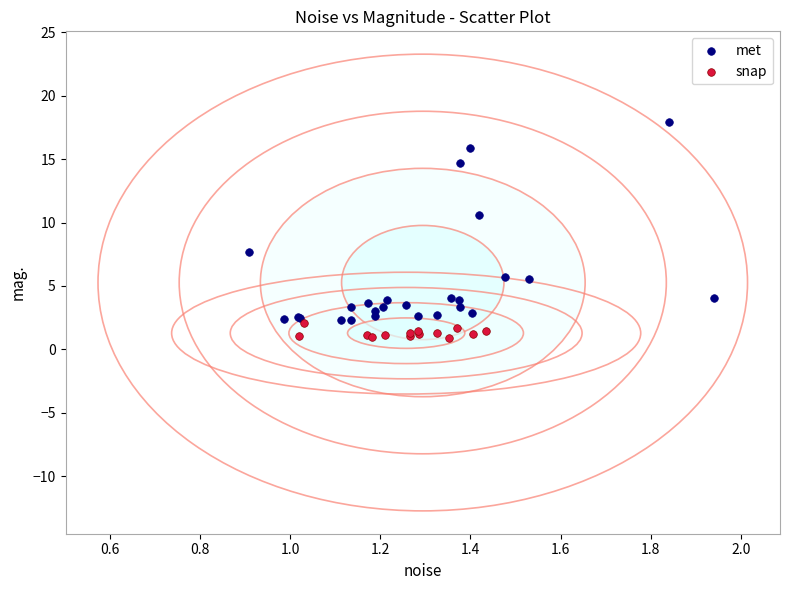

Which series has the widest spread of Y values?

met